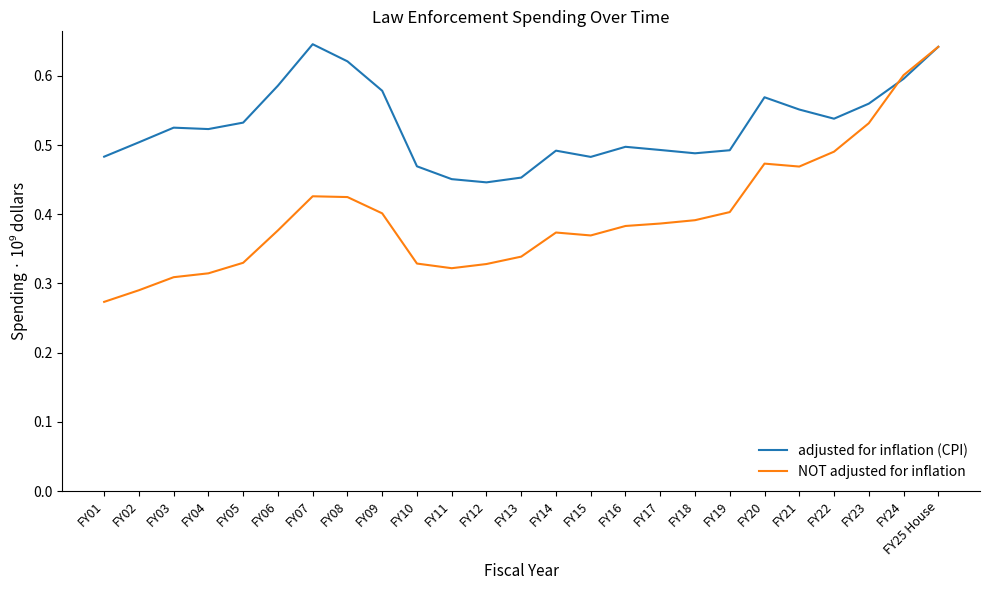

Which category has the lowest value across all series?

FY01